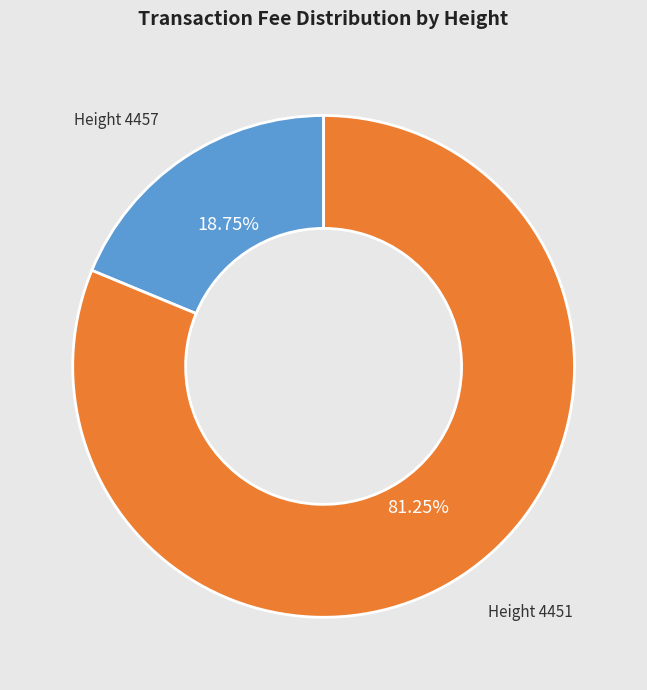

Is there any slice that represents more than half of the pie?

Yes